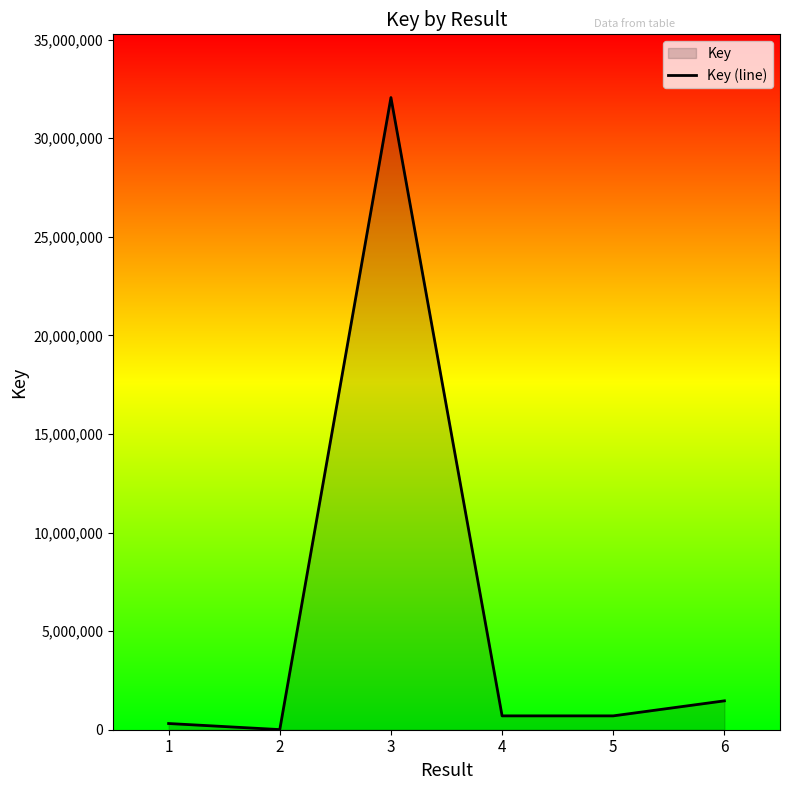

Where does the data first go above 702745?

3